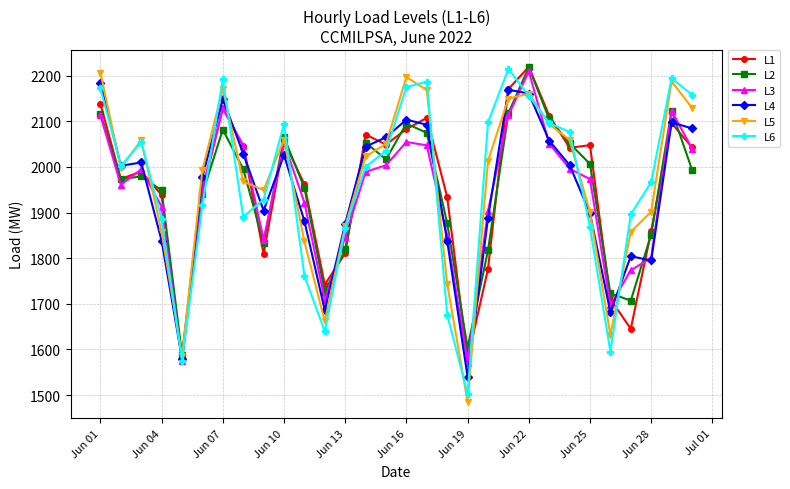

What is the value of the L1 point at the 27th from the left?

1645.2